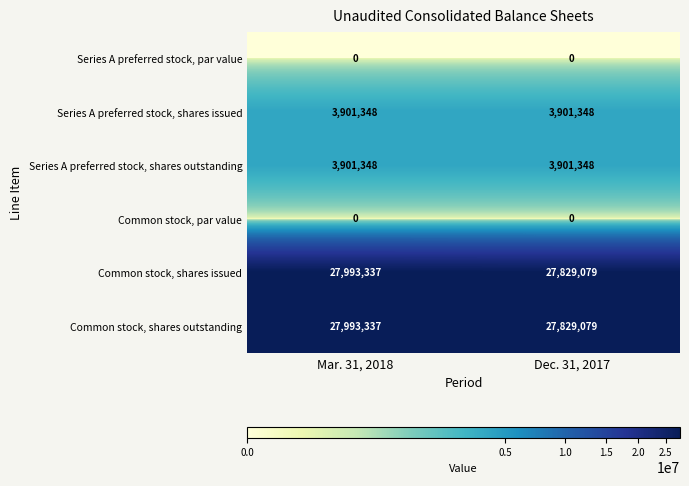

Reading left to right, what are all the values shown in this chart?

Series A preferred stock, par value: Mar. 31, 2018=0	Dec. 31, 2017=0
Series A preferred stock, shares issued: Mar. 31, 2018=3901348	Dec. 31, 2017=3901348
Series A preferred stock, shares outstanding: Mar. 31, 2018=3901348	Dec. 31, 2017=3901348
Common stock, par value: Mar. 31, 2018=0	Dec. 31, 2017=0
Common stock, shares issued: Mar. 31, 2018=27993337	Dec. 31, 2017=27829079
Common stock, shares outstanding: Mar. 31, 2018=27993337	Dec. 31, 2017=27829079